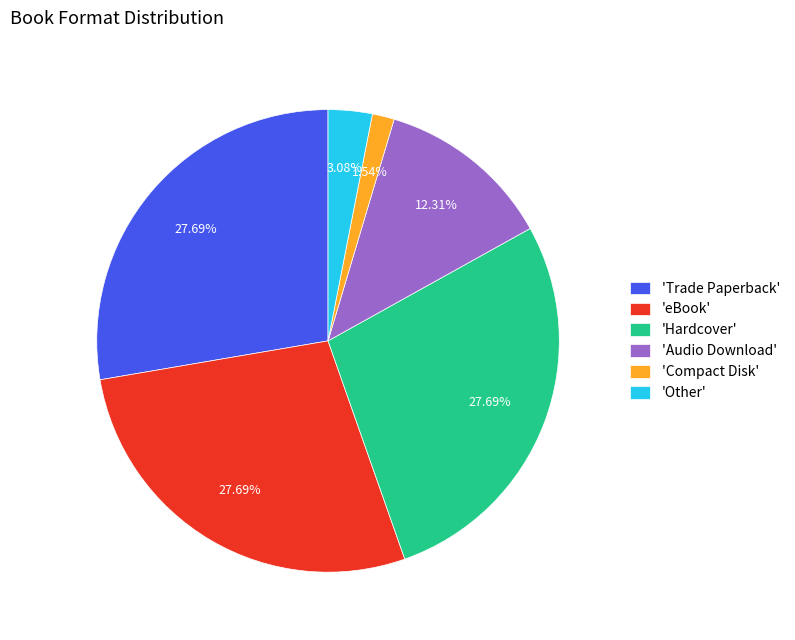

Count the number of slices in the pie.

6